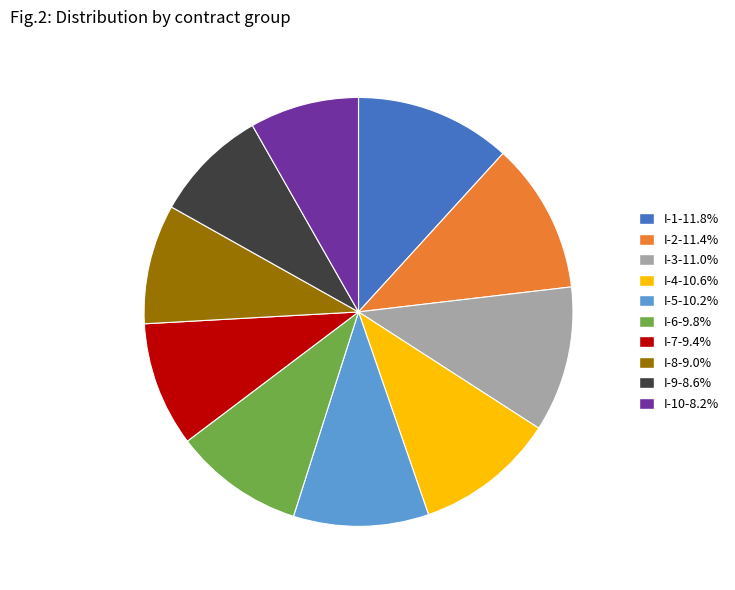

Combined, do I-5-10.2% and I-8-9.0% account for over 50%?

No